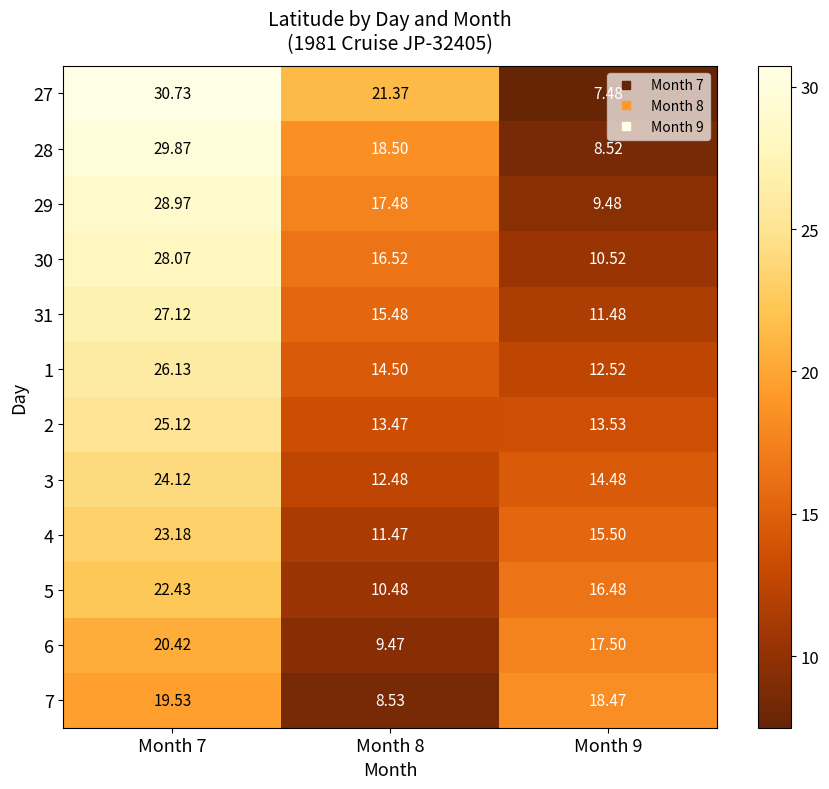

How many data points does each series have?

3